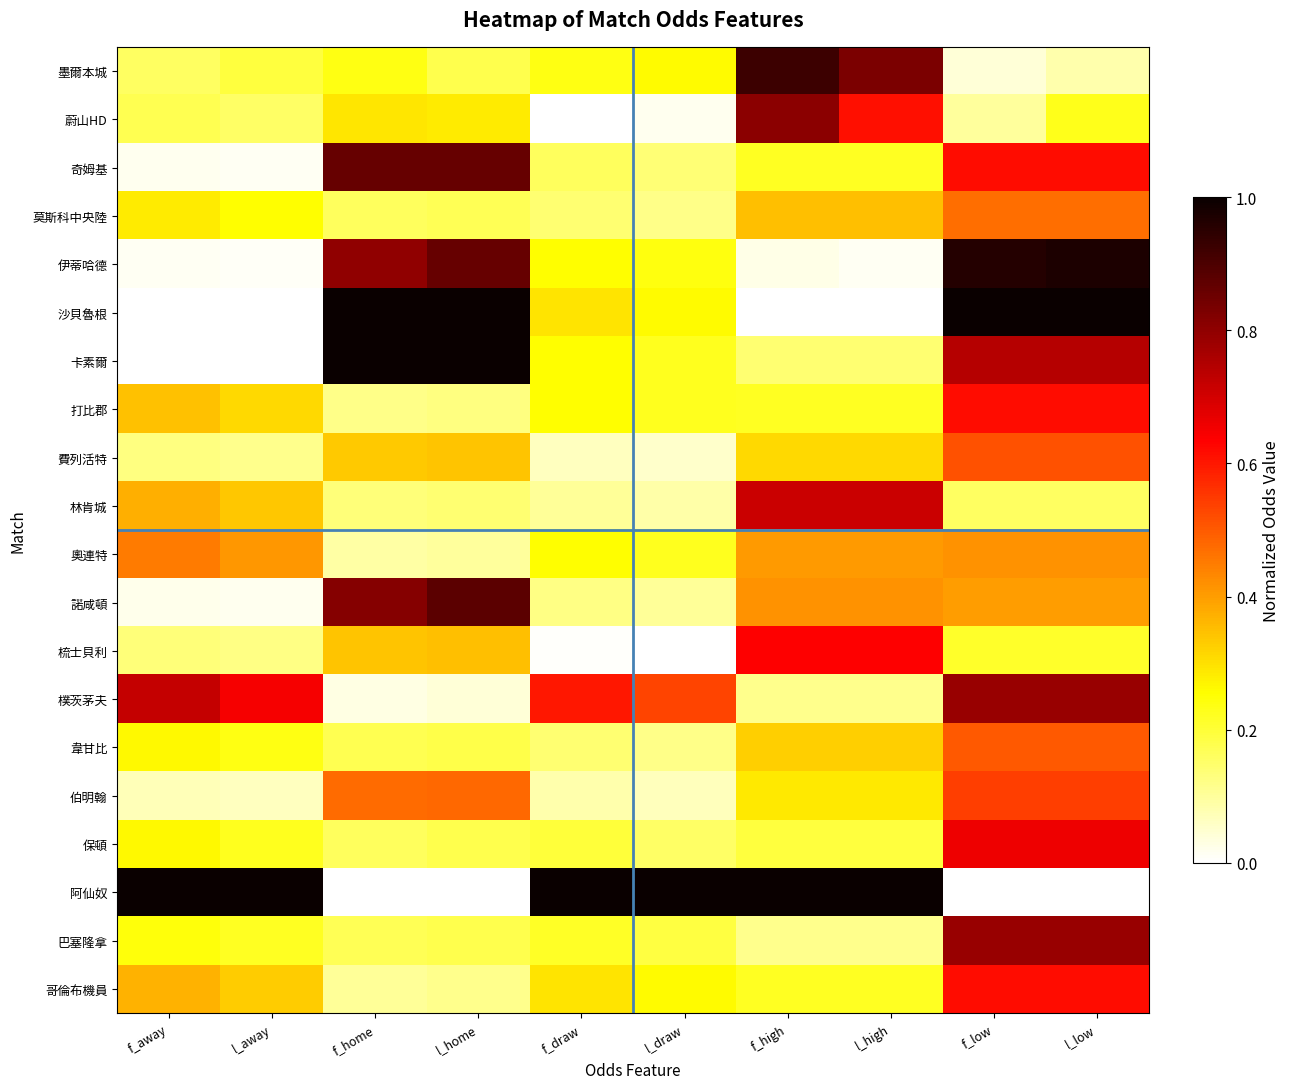

At l_home, list the series in order from smallest to largest.

阿仙奴, 樸茨茅夫, 奧連特, 哥倫布機員, 打比郡, 林肯城, 莫斯科中央陸, 墨爾本城, 保頓, 巴塞隆拿, 韋甘比, 蔚山HD, 費列活特, 梳士貝利, 伯明翰, 奇姆基, 伊蒂哈德, 諾咸頓, 沙貝魯根, 卡素爾